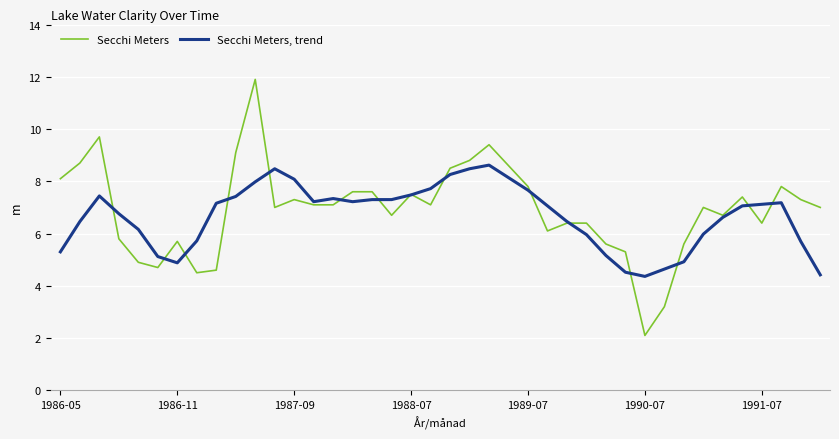

What is the lowest value of the Secchi Meters series?

2.1